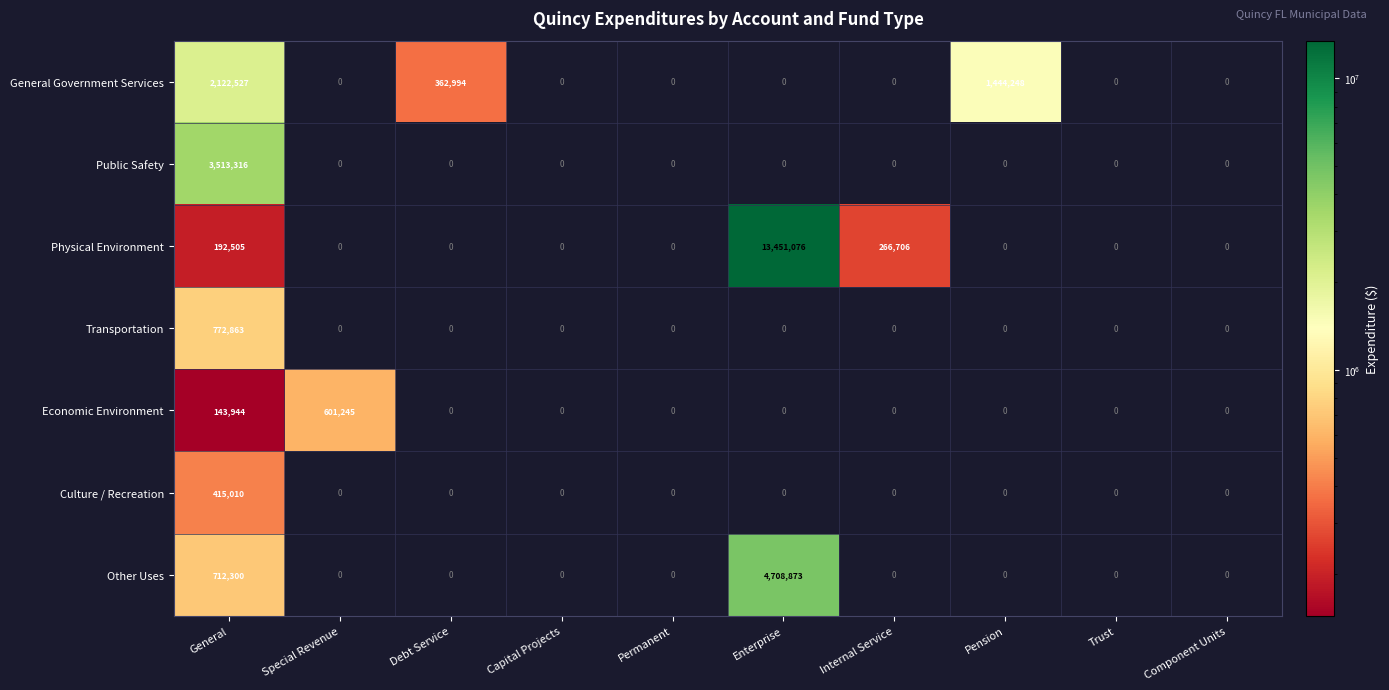

What is the maximum value shown in the chart?

13451076